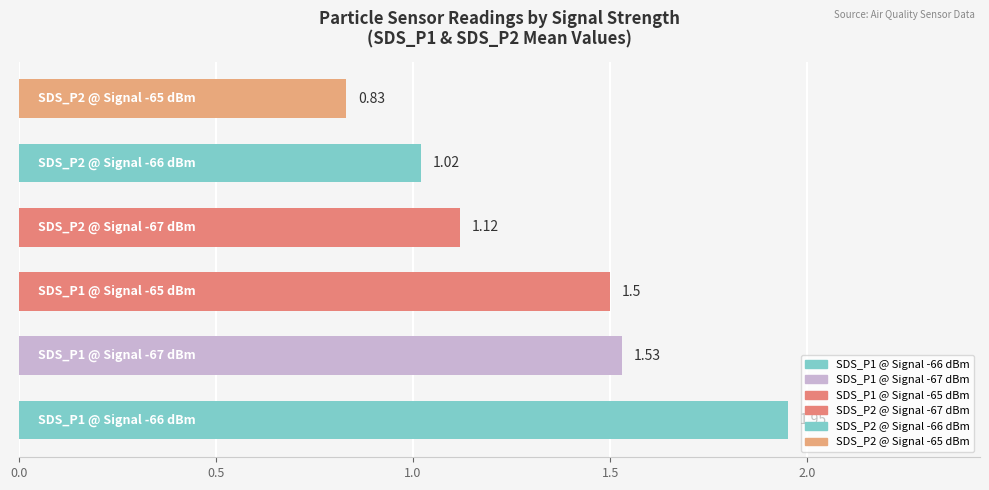

What is the sum of all values?

8.0